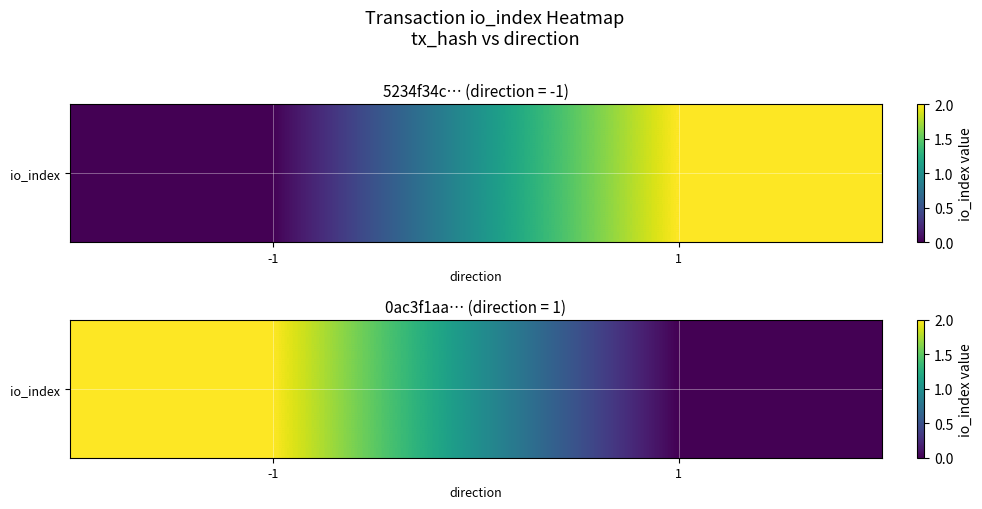

At which label is the value closest to 1?

-1